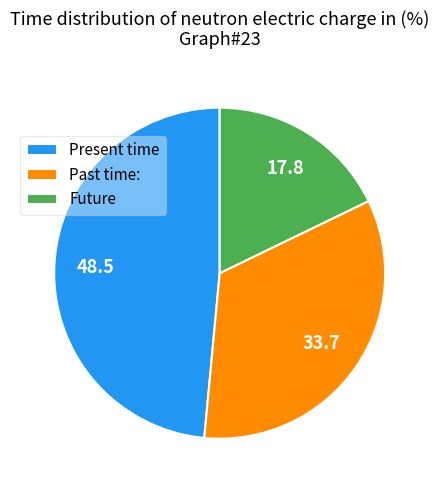

True or false: Future accounts for 18% of the total.

True